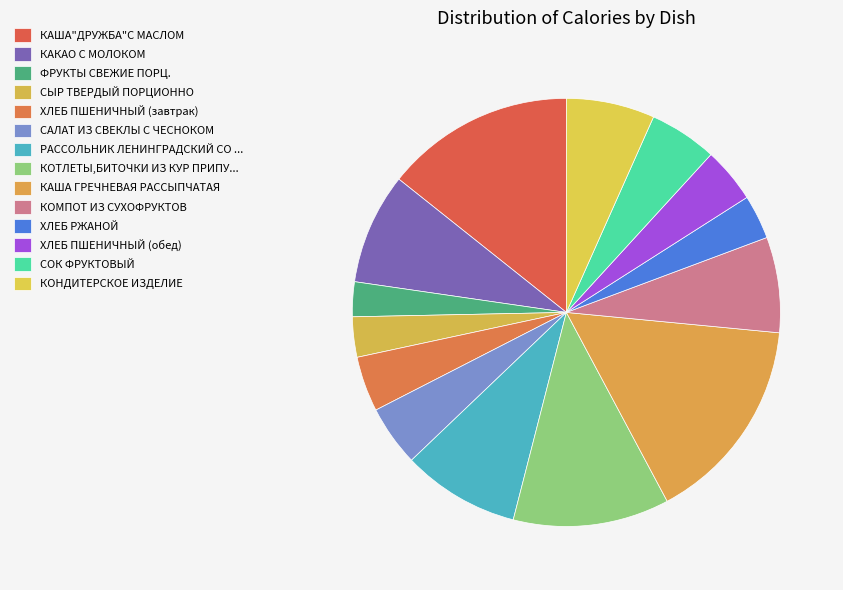

What is the total percentage of САЛАТ ИЗ СВЕКЛЫ С ЧЕСНОКОМ and КАКАО С МОЛОКОМ?

13.0%